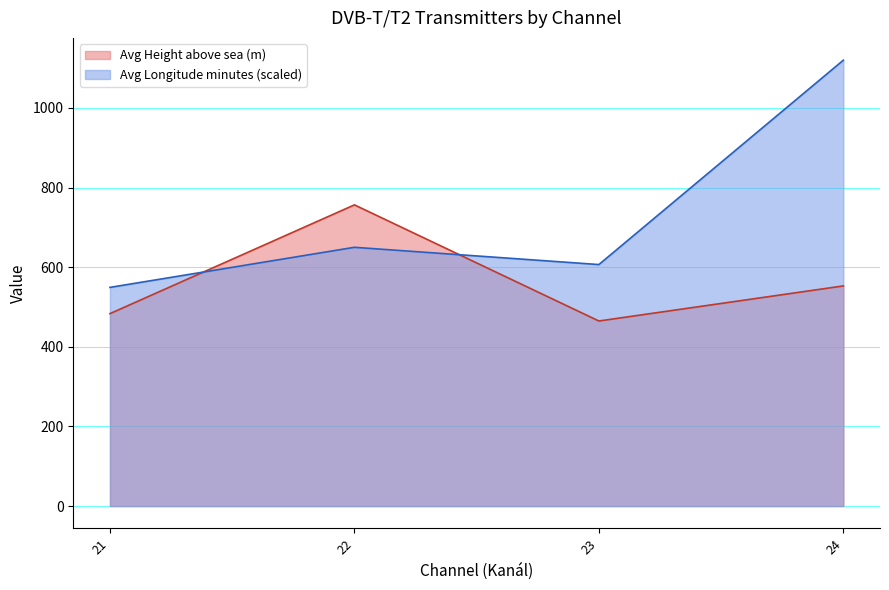

What is the highest value of the Avg Height above sea (m) series?

756.6